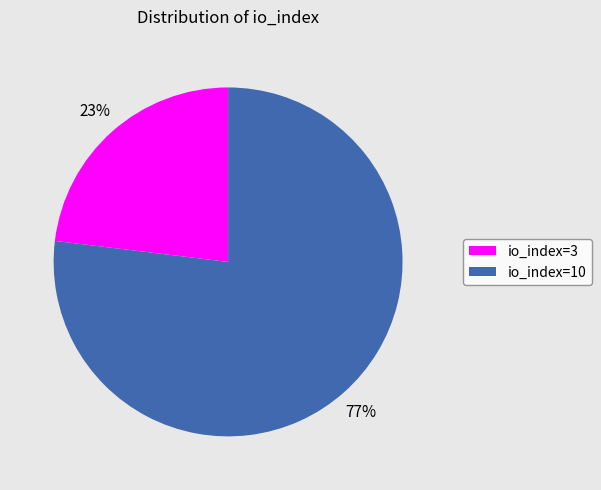

Do io_index=10 and io_index=3 together represent more than half of the pie?

Yes